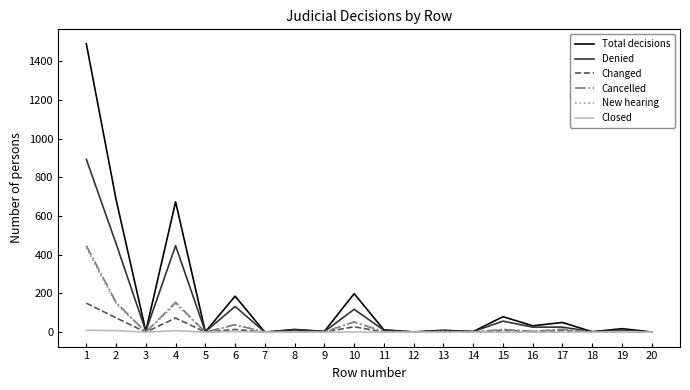

The value of Total decisions at 6 is 186. True or false?

True